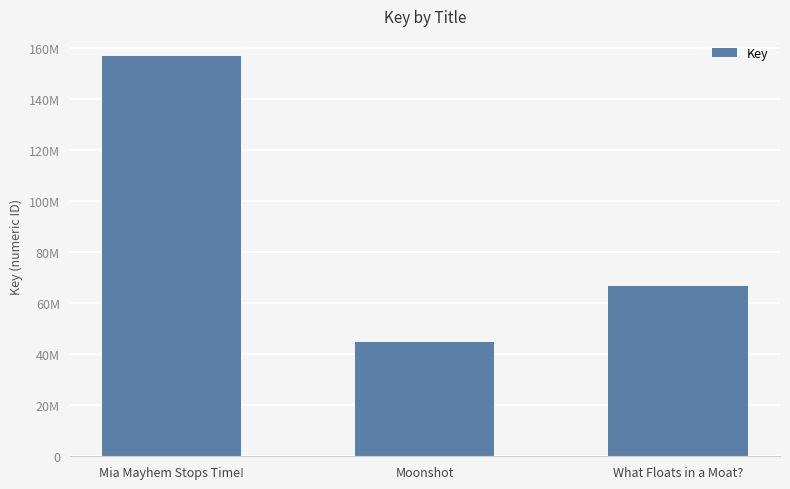

Reading left to right, what are all the values shown in this chart?

Mia Mayhem Stops Time!=156735222	Moonshot=44695299	What Floats in a Moat?=66593775